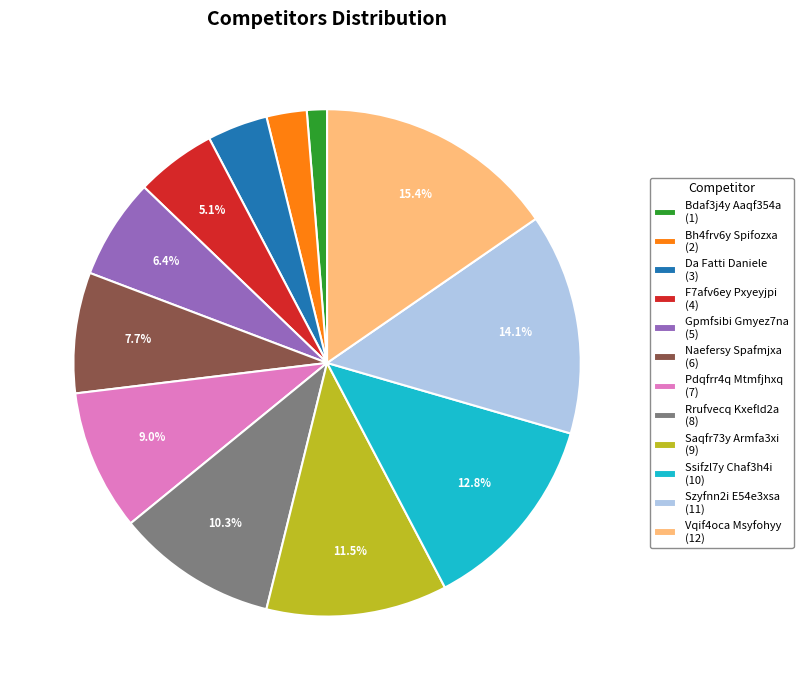

Count the number of slices in the pie.

12